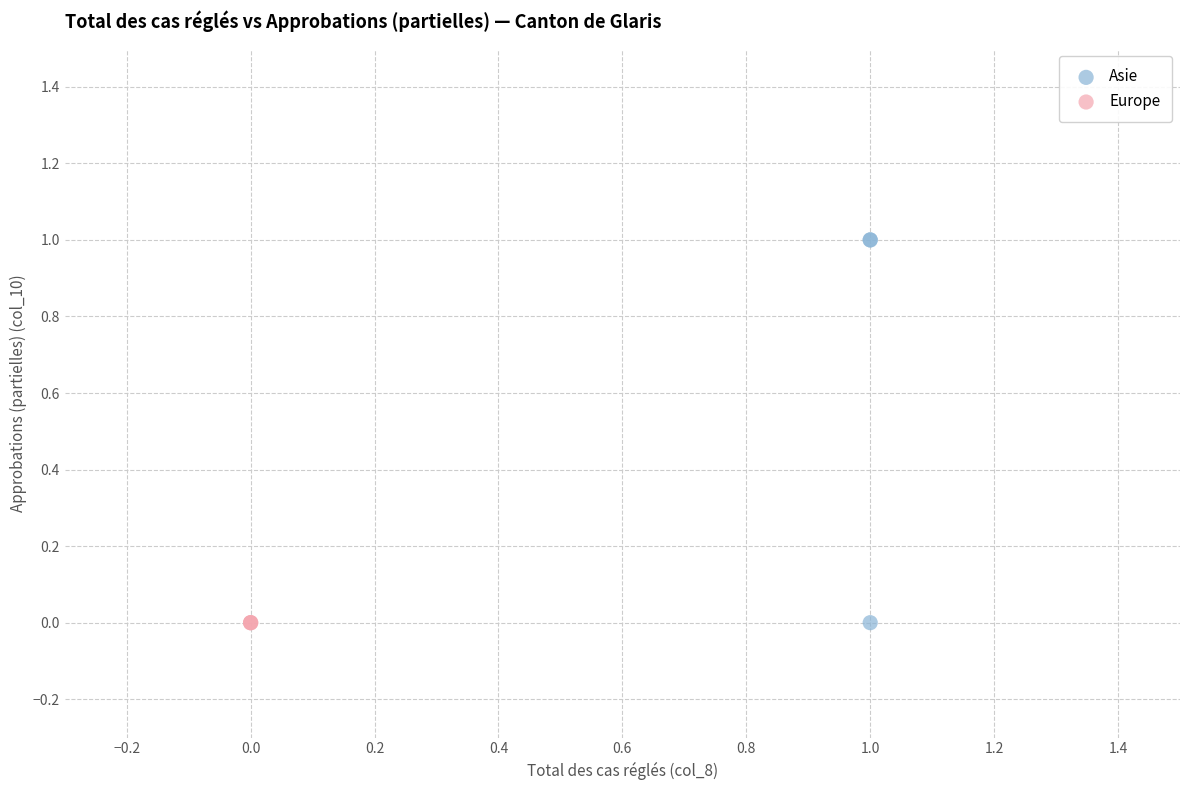

Which series reaches the maximum Y coordinate?

Asie